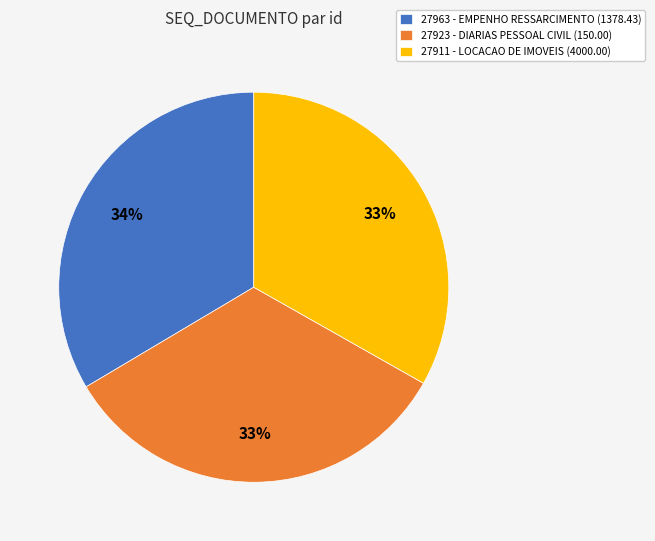

To the nearest percent, what portion does 27911 represent?

33%